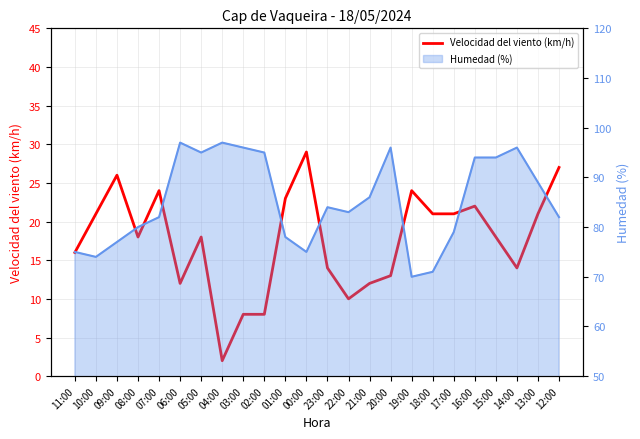

At which category does the chart reach its minimum across all series?

04:00